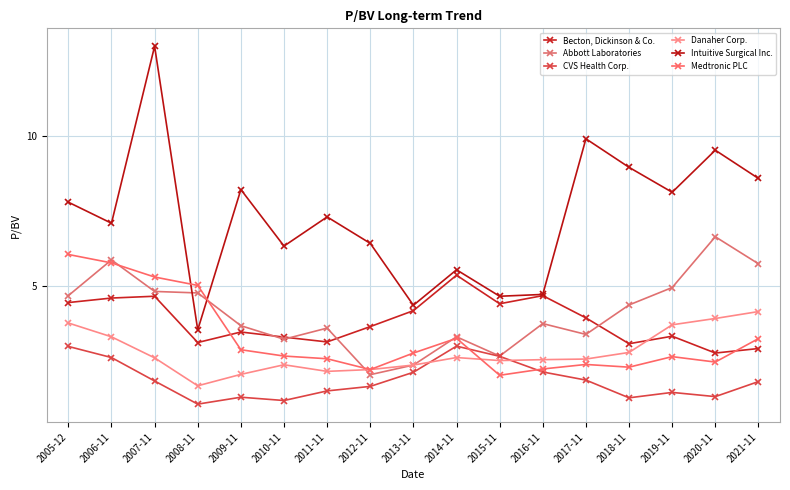

Between 2014-11 and 2018-11, which is larger?

2014-11